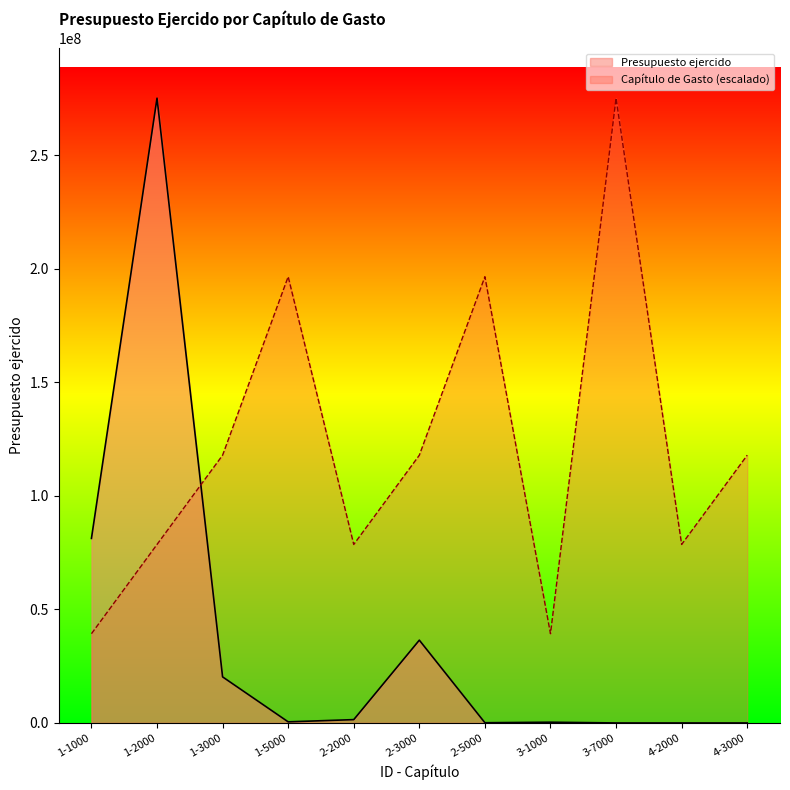

The value of Capítulo de Gasto at 1-2000 is 108813937.3. True or false?

False